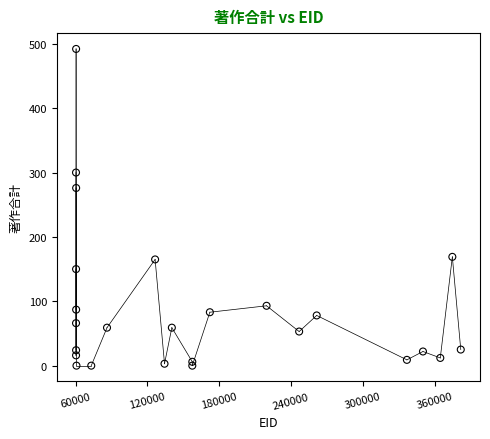

What Y value in the scatter plot is closest to 246?

276